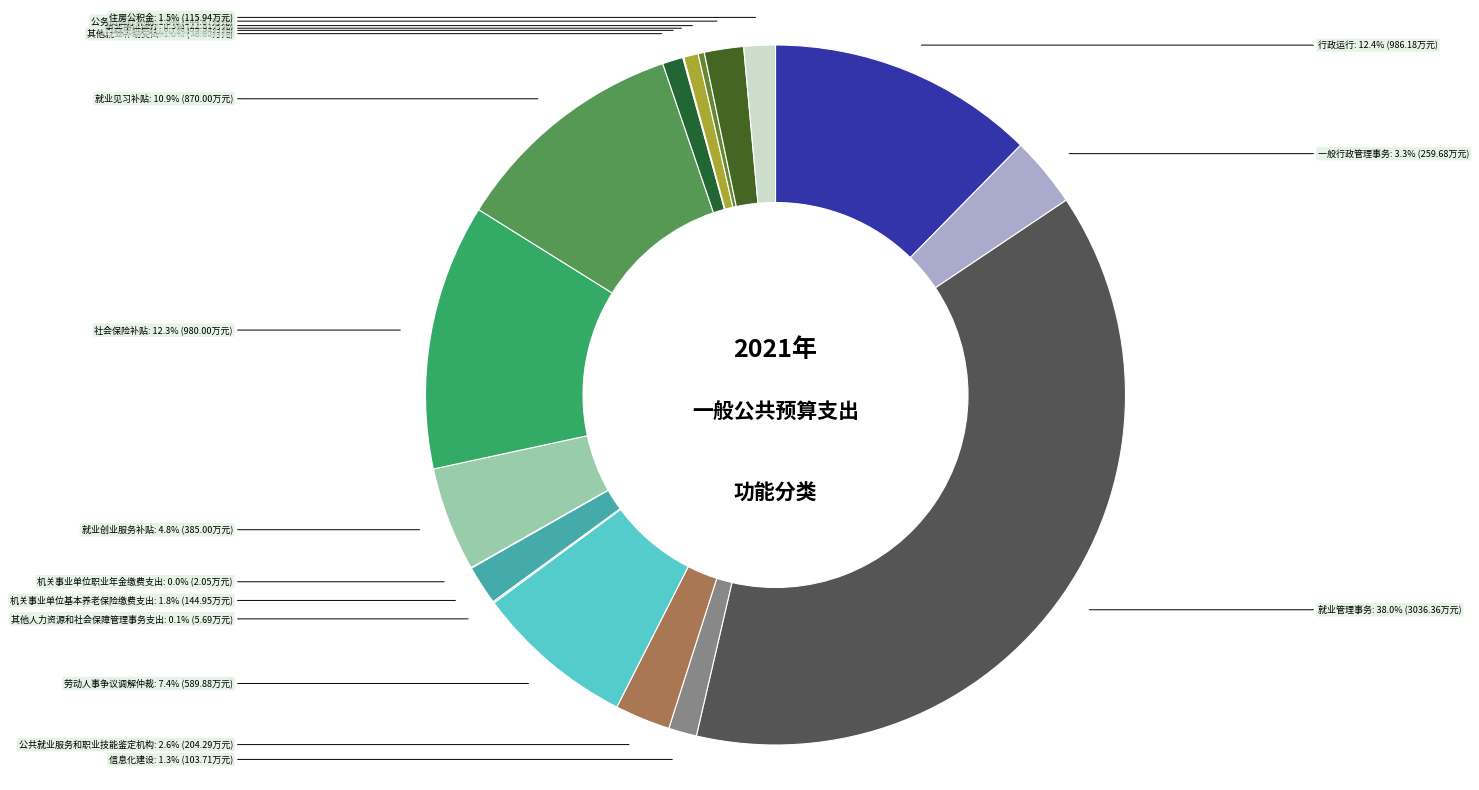

Is the sum of 就业管理事务 and 劳动人事争议调解仲裁 greater than half?

No